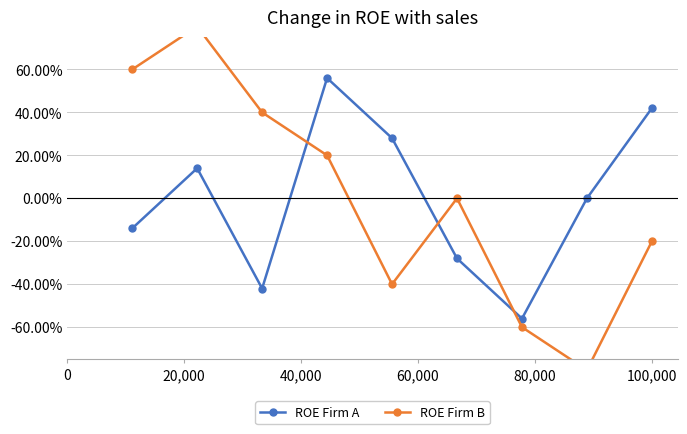

True or false: ROE Firm A has more than 0 points higher than both neighbors.

True